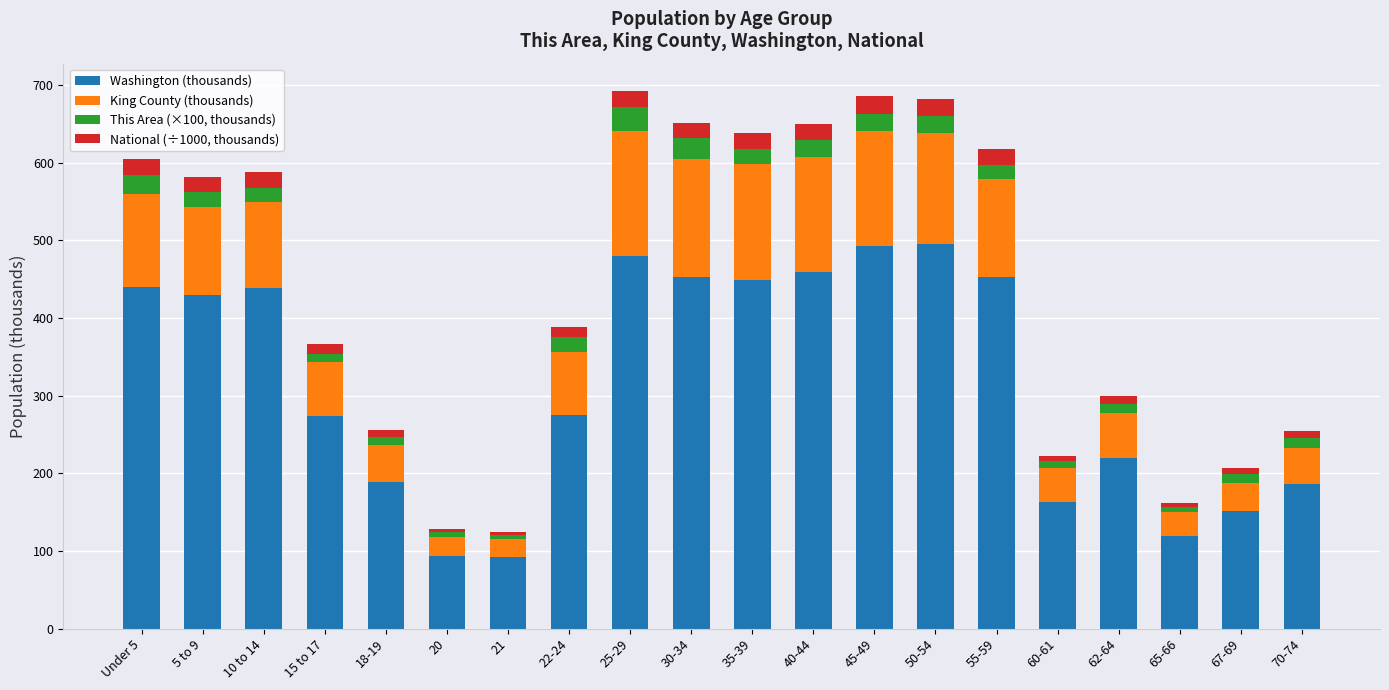

What is the difference between the maximum and minimum values in the Washington (thousands) series?

403.4